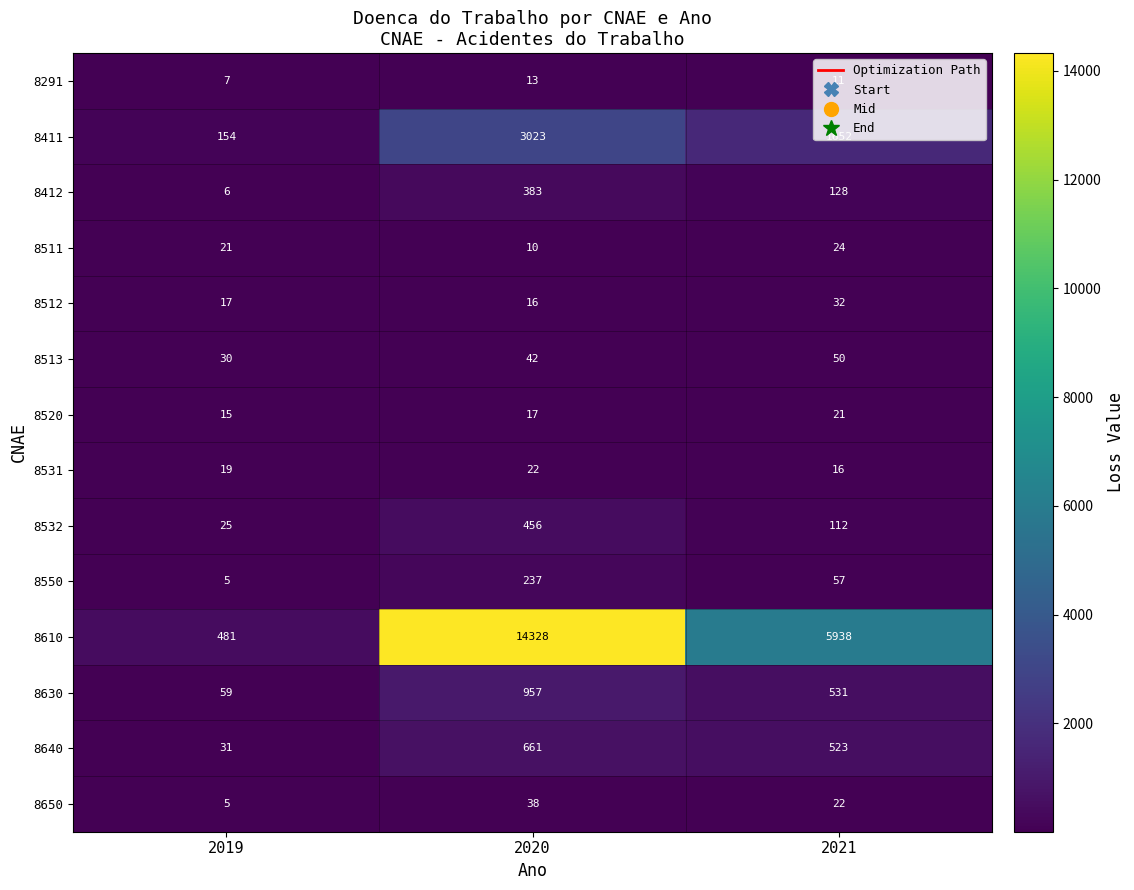

What is the difference between the maximum and minimum values in the 8511 series?

14